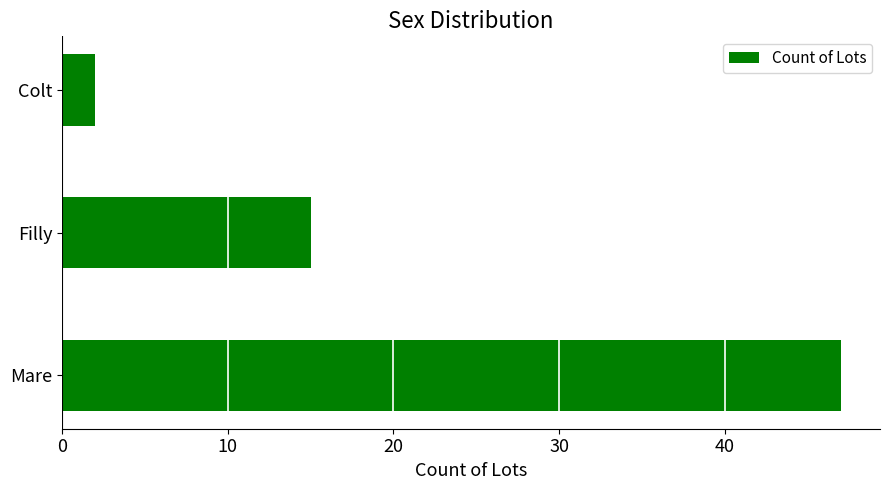

Reading bottom to top, transcribe all the data shown in this chart.

Mare=47	Filly=15	Colt=2